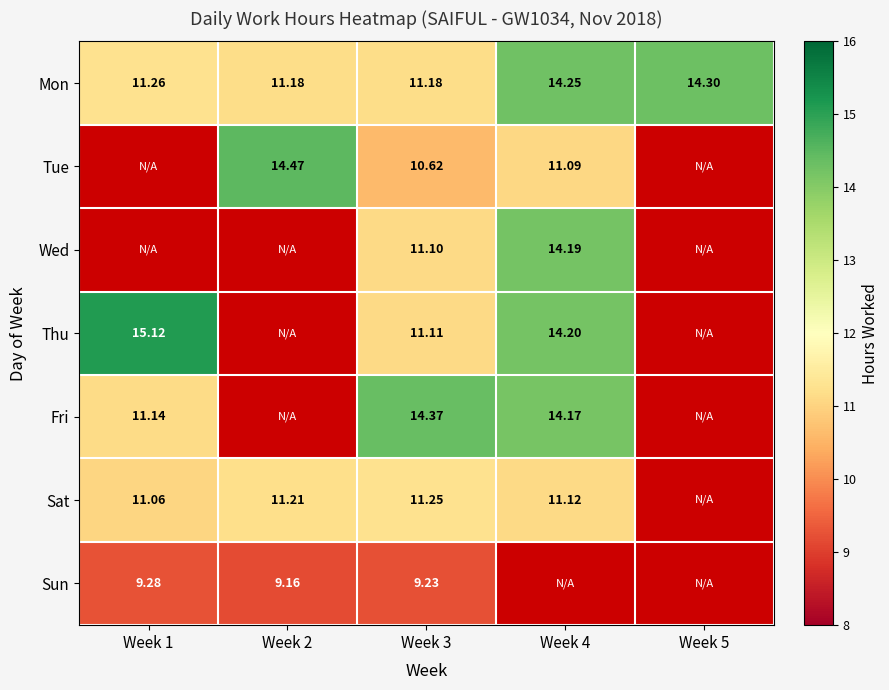

Which series has the widest spread of values?

Thu